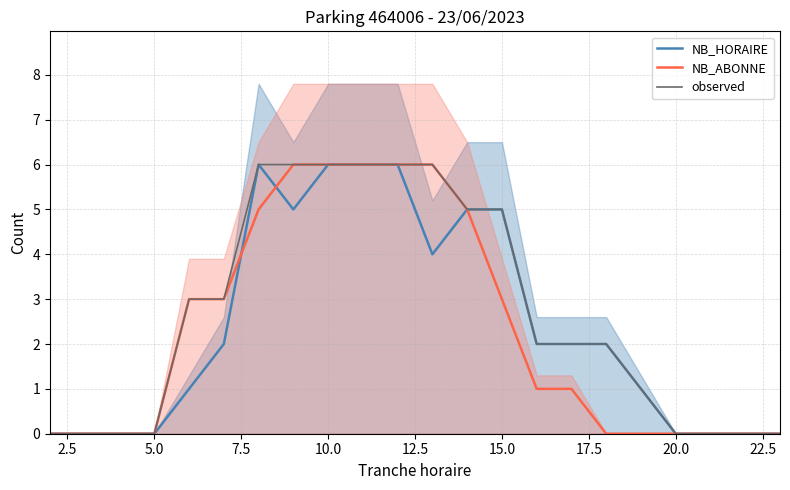

Is it true that NB_HORAIRE equals 3 at 5.0?

False